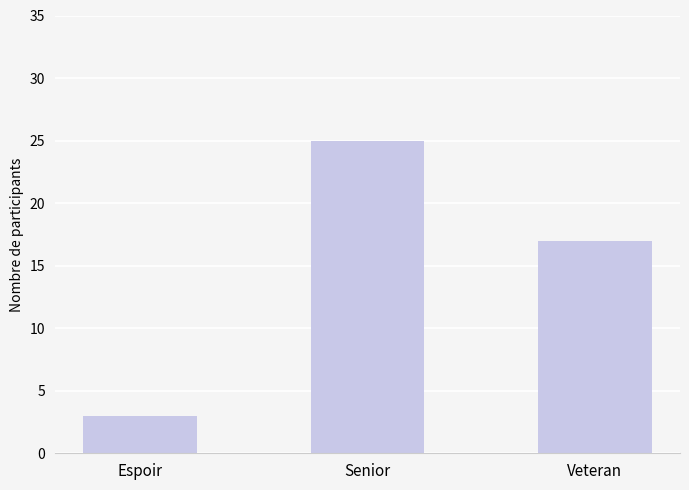

What value does the data have at Veteran?

17